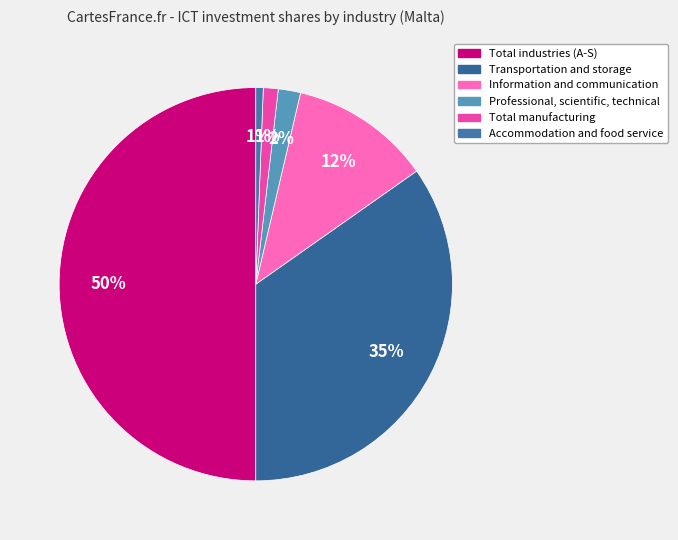

Which category has the biggest portion of the pie?

Total industries (A-S)